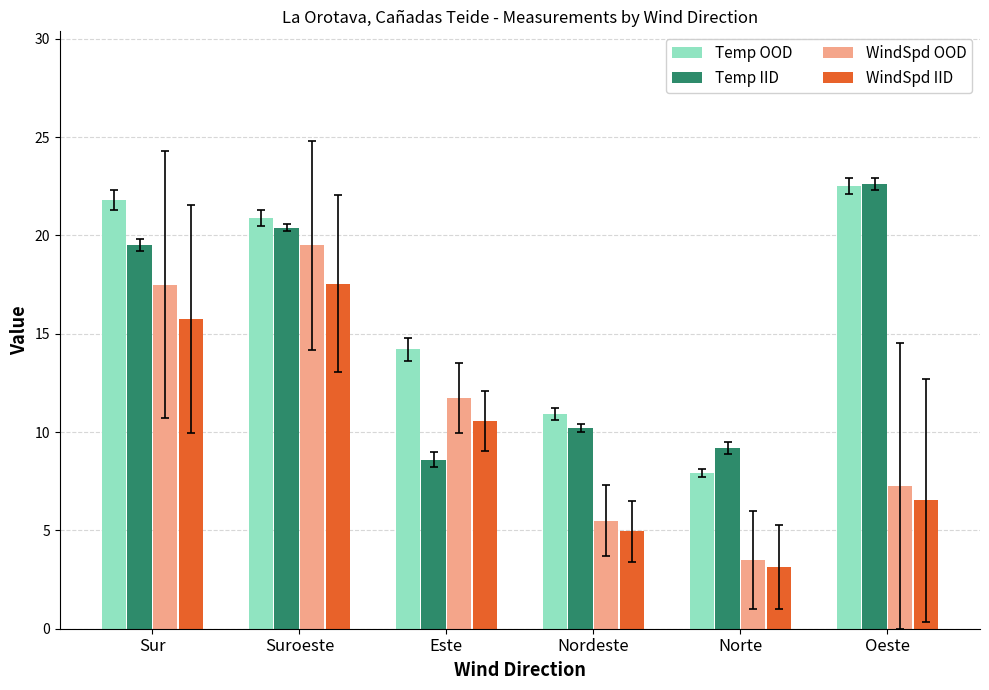

What is the approximate value of WindSpd OOD at Sur?

17.5